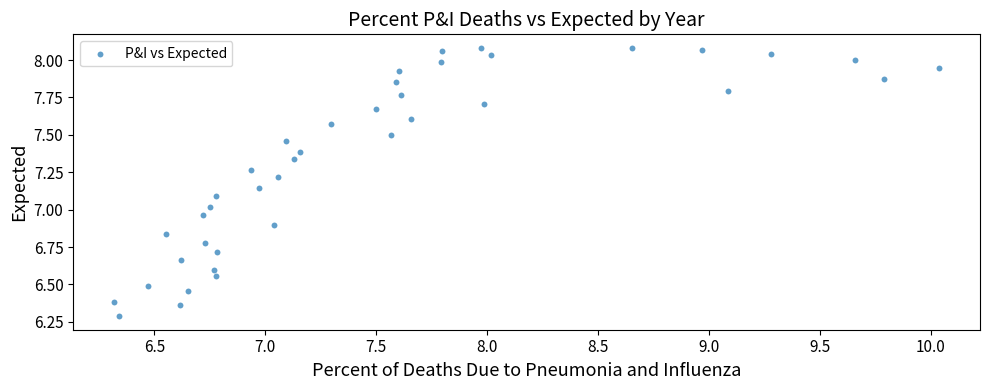

What is the range of X values (max minus min)?

3.7